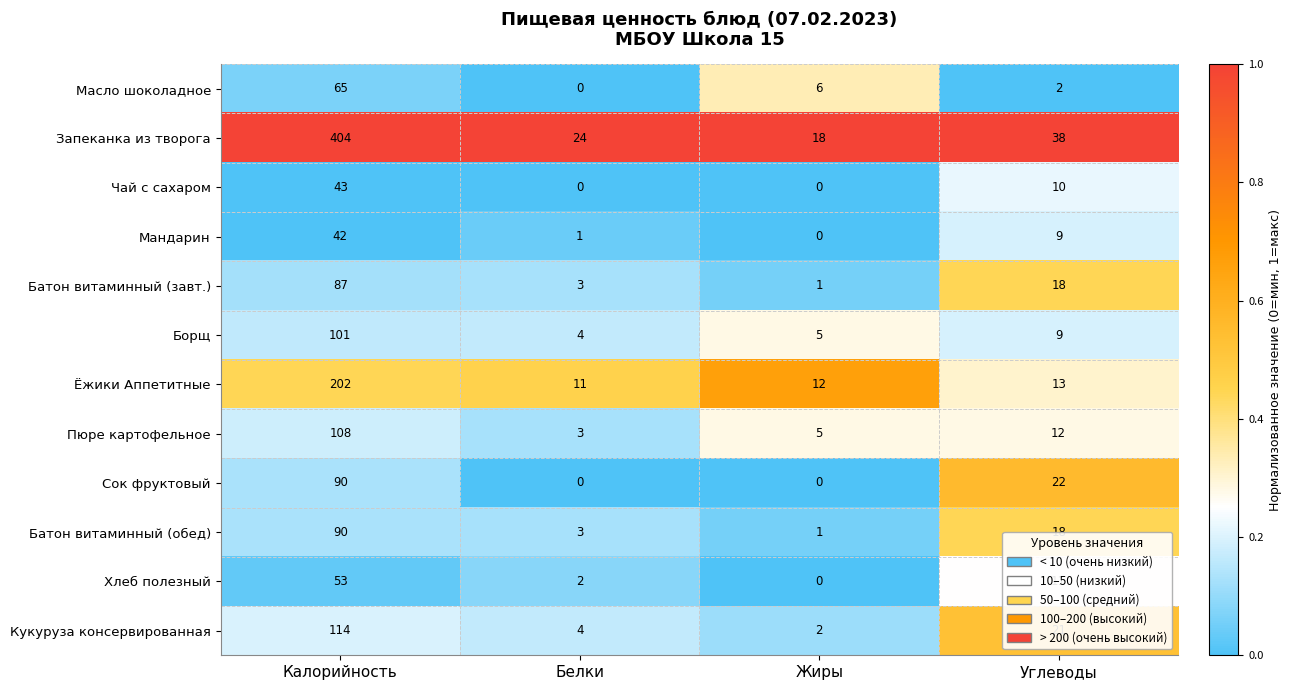

What is the difference between the maximum and second lowest values in the Ёжики Аппетитные series?

190